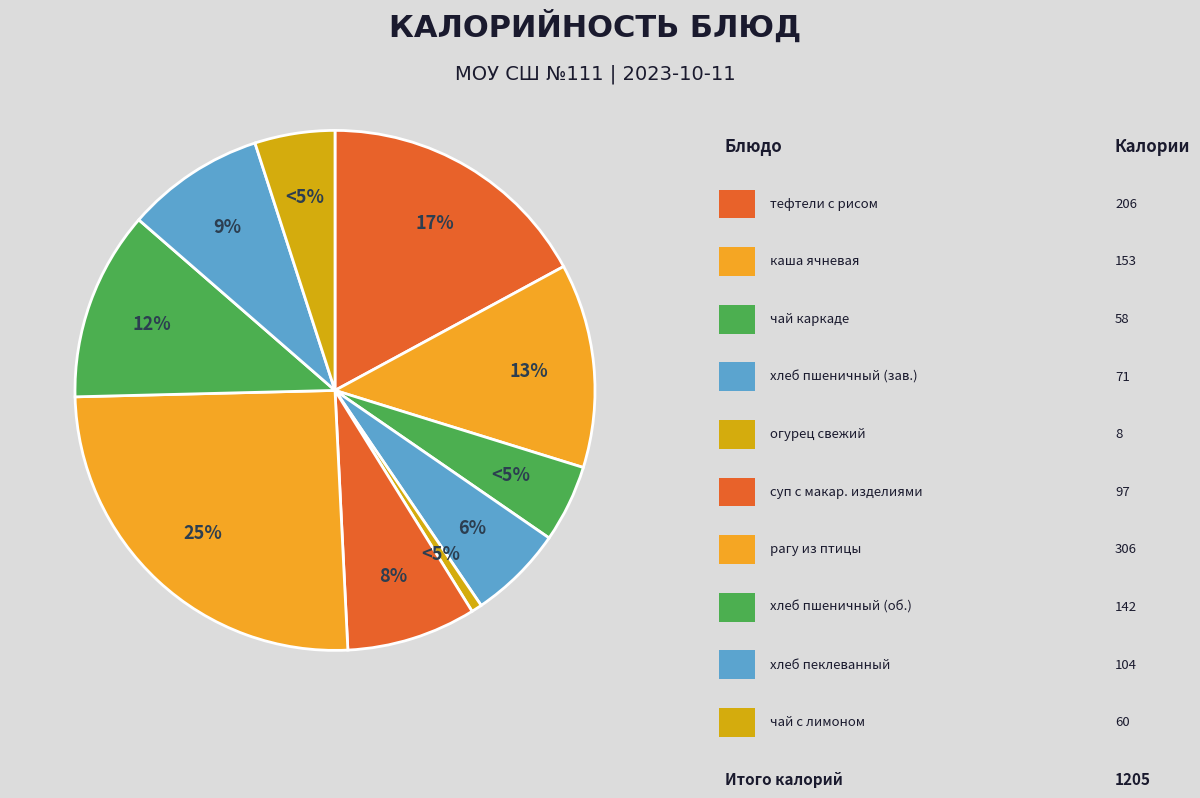

What percentage is the суп с макаронными изделиями slice, to the nearest percent?

8%